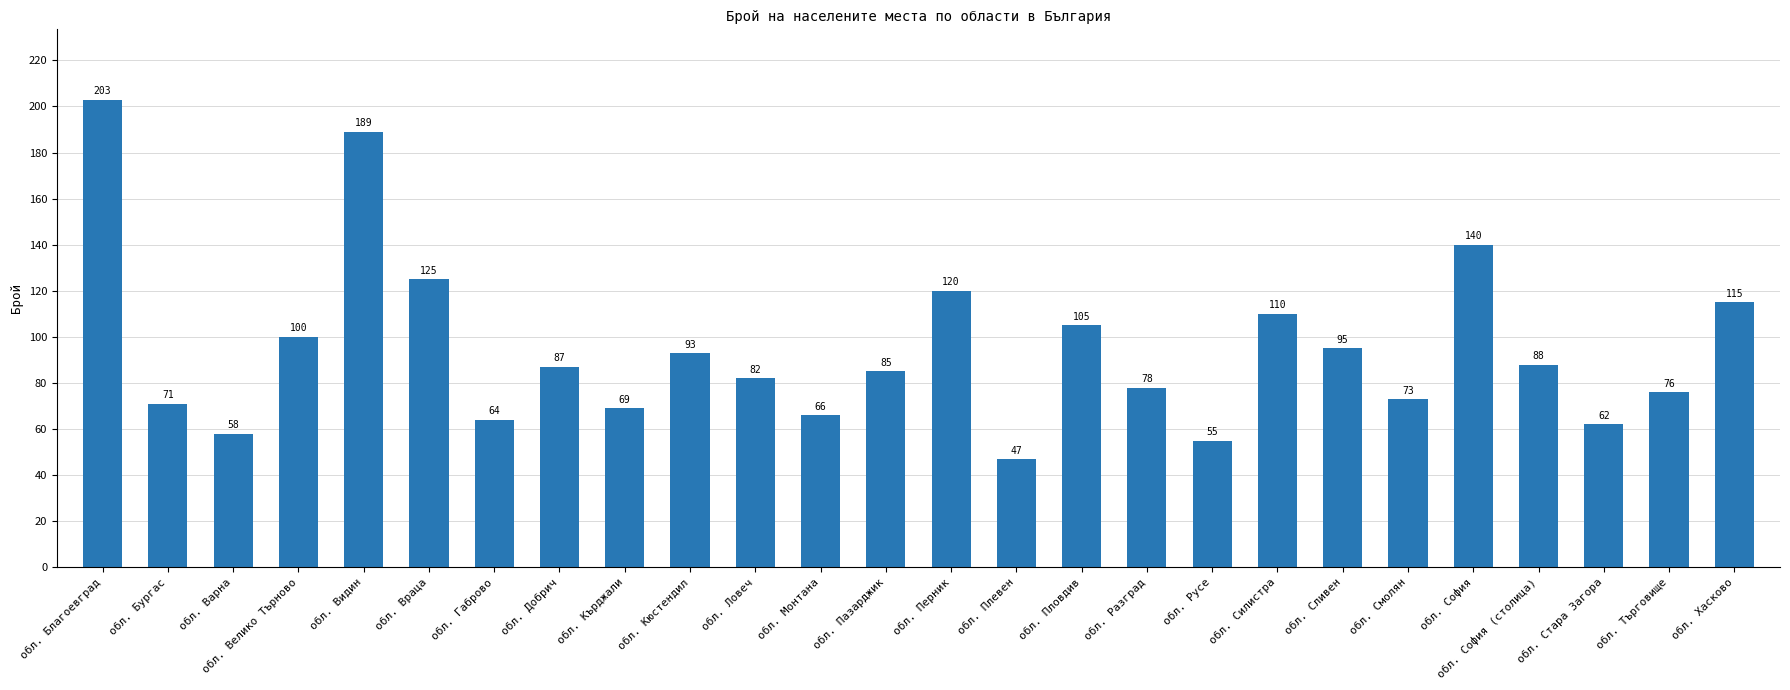

Reading left to right, transcribe all the data shown in this chart.

203	71	58	100	189	125	64	87	69	93	82	66	85	120	47	105	78	55	110	95	73	140	88	62	76	115